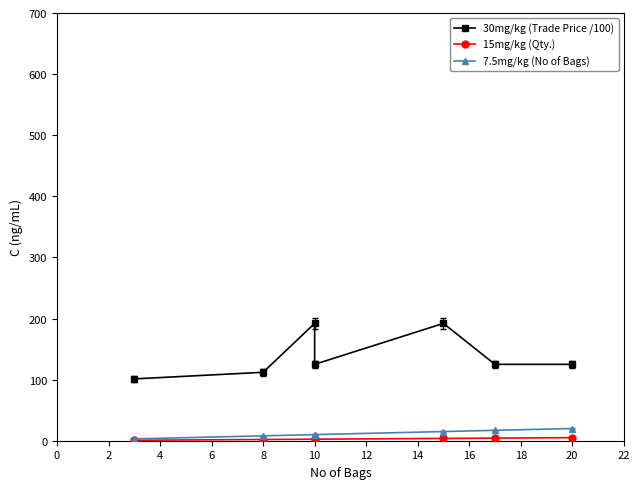

At which label is 15mg/kg (Qty.) closest to 2?

8